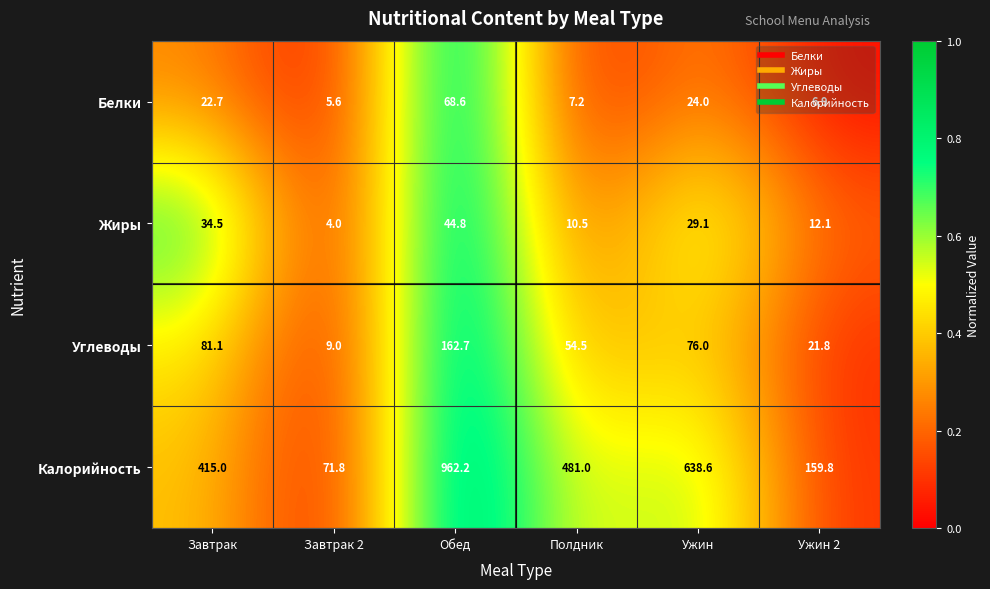

Which series has the largest range (max minus min)?

Калорийность